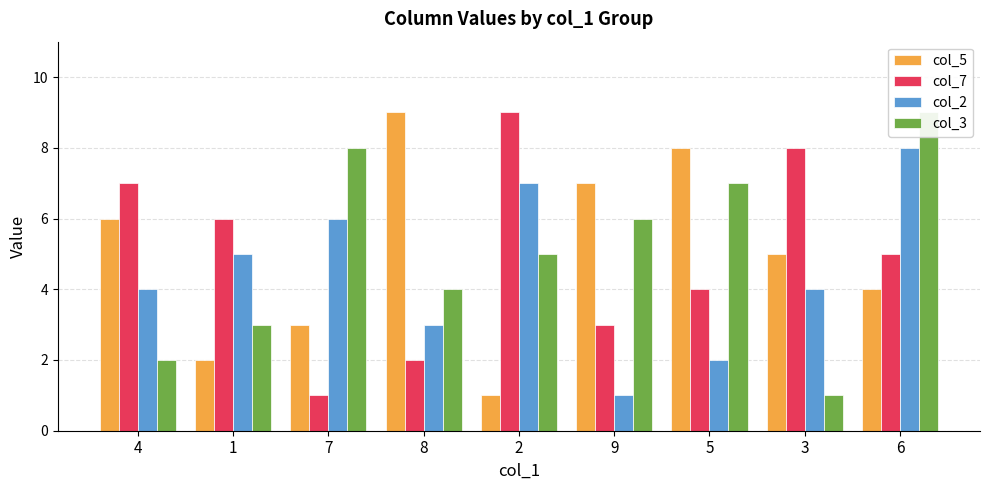

Reading left to right, transcribe all the data shown in this chart.

col_5: 4=6	1=2	7=3	8=9	2=1	9=7	5=8	3=5	6=4
col_7: 4=7	1=6	7=1	8=2	2=9	9=3	5=4	3=8	6=5
col_2: 4=4	1=5	7=6	8=3	2=7	9=1	5=2	3=4	6=8
col_3: 4=2	1=3	7=8	8=4	2=5	9=6	5=7	3=1	6=9